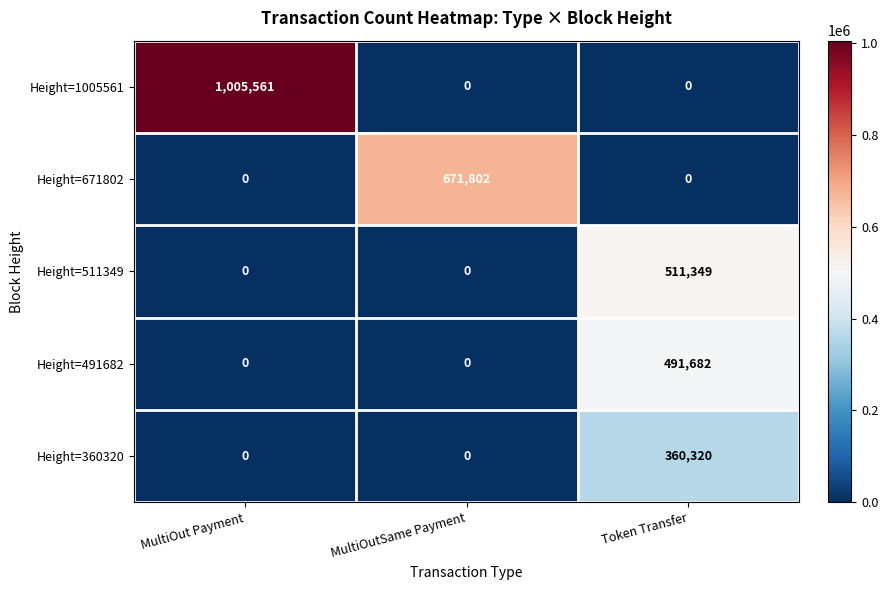

What is the difference between the Height=1005561 values at MultiOut Payment and Token Transfer?

1005561